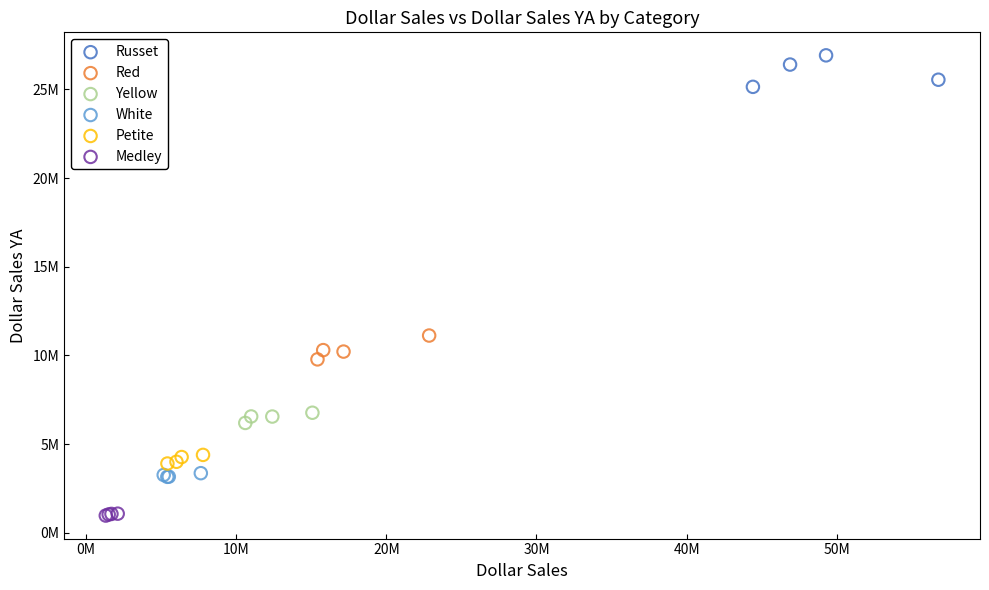

Which series reaches the minimum Y coordinate?

Medley